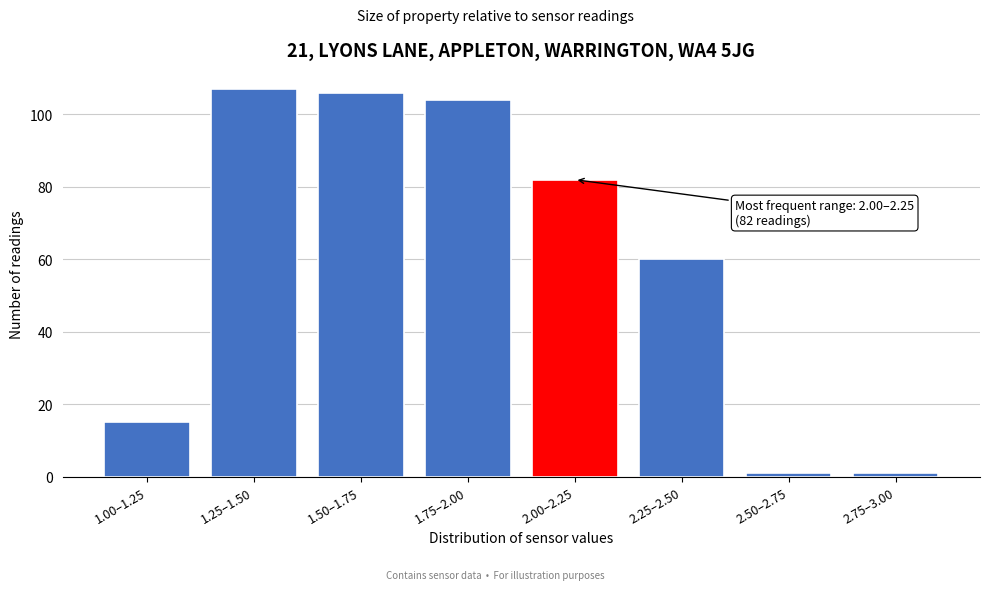

Reading left to right, list all the values displayed in this chart.

15	107	106	104	82	60	1	1